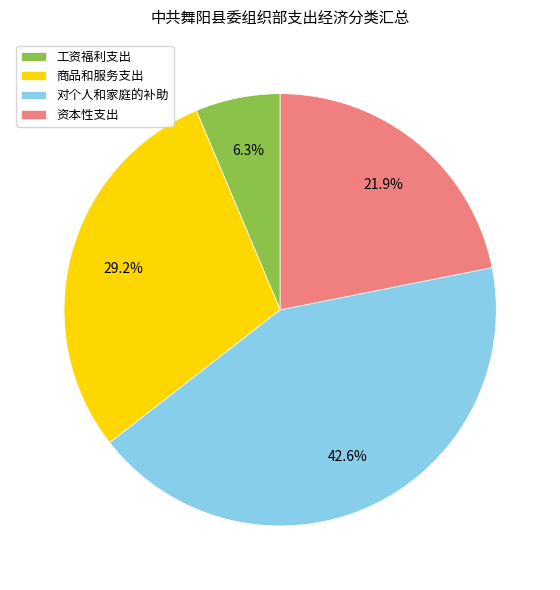

What is the largest slice in the pie chart?

对个人和家庭的补助